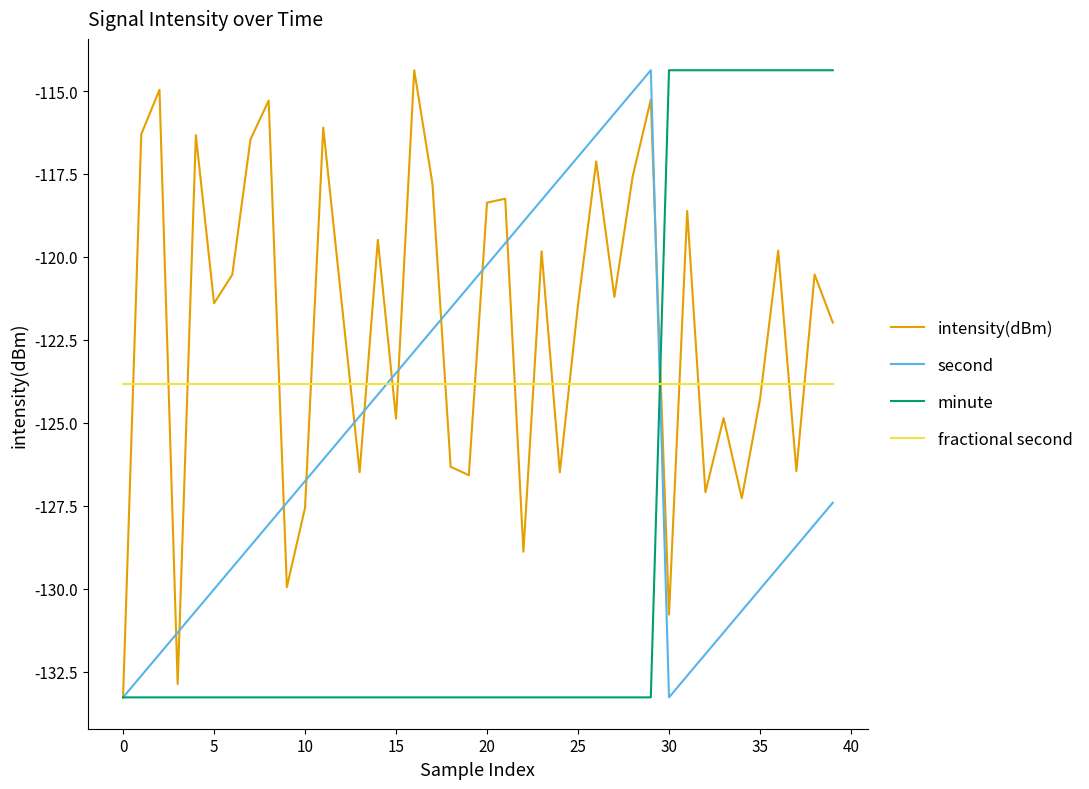

What is the sum of all intensity(dBm) values?

-4884.4